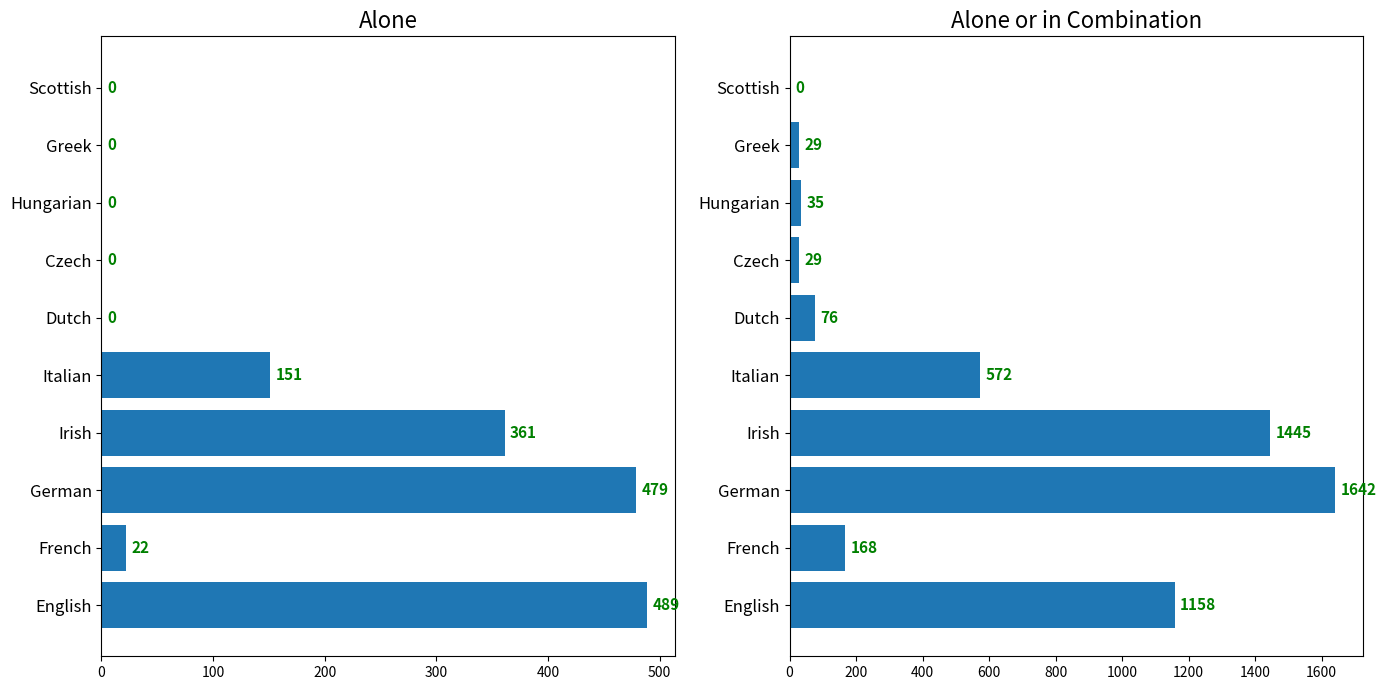

What is the sum of all alone_or_combination values?

5154